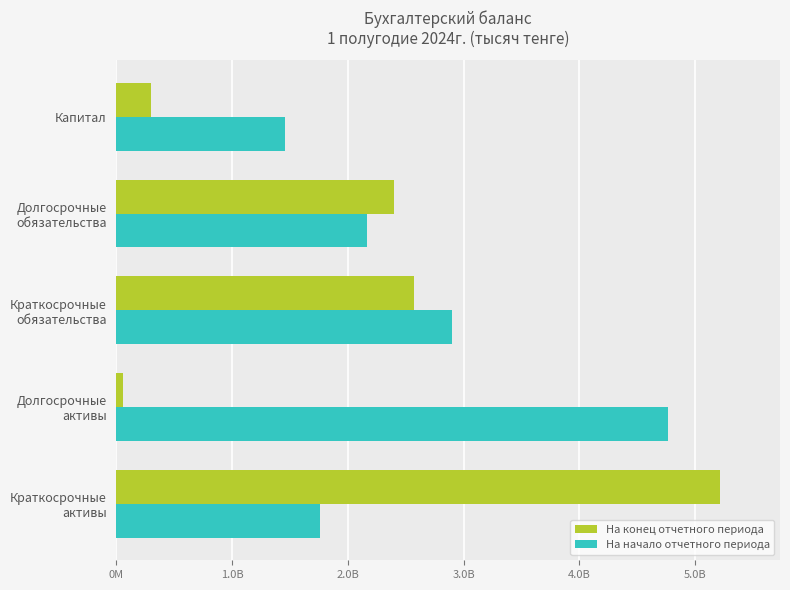

What are all the series names shown in the legend?

На конец отчетного периода, На начало отчетного периода